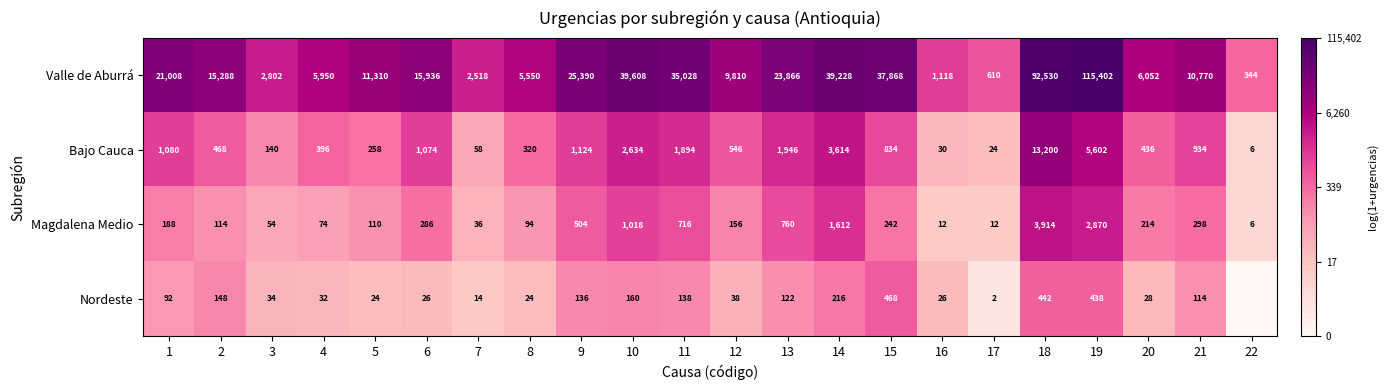

At how many categories does at least one series exceed 1?

22